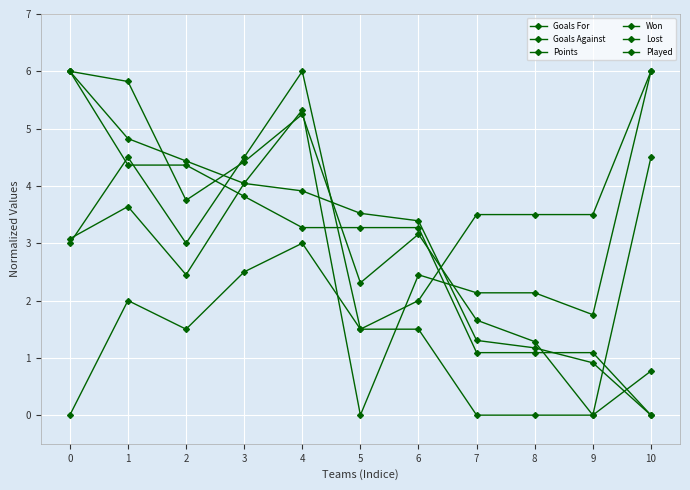

Does the chart have visible grid lines?

Yes